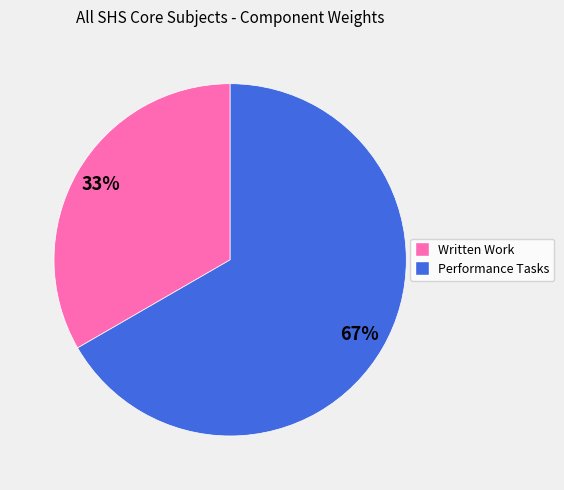

To the nearest percent, what is the combined percentage of Performance Tasks and Written Work?

100%